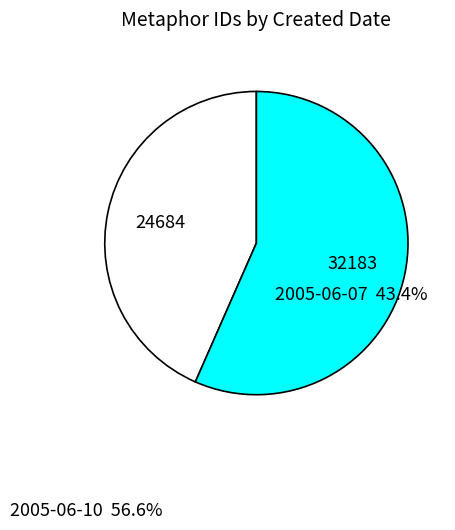

Does any single category account for the majority?

Yes